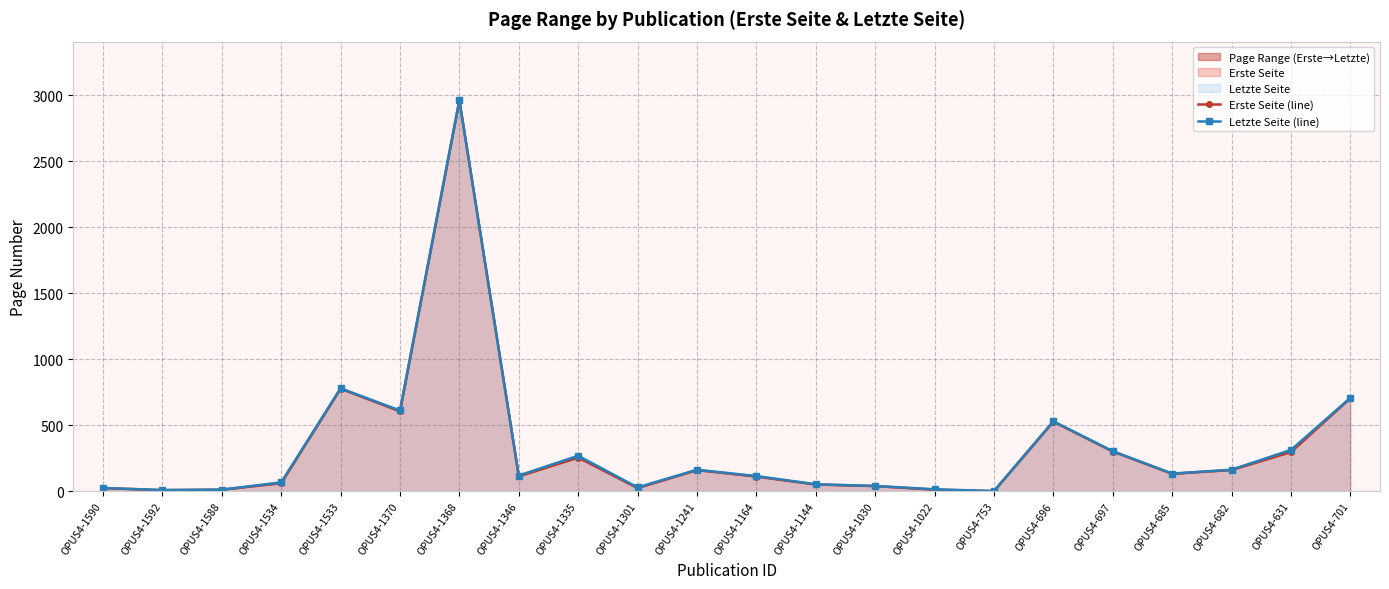

Reading left to right, transcribe all the data shown in this chart.

Erste Seite (line): OPUS4-1590=24	OPUS4-1592=8	OPUS4-1588=12	OPUS4-1534=61	OPUS4-1533=777	OPUS4-1370=605	OPUS4-1368=2962	OPUS4-1346=113	OPUS4-1335=255	OPUS4-1301=24	OPUS4-1241=160	OPUS4-1164=111	OPUS4-1144=51	OPUS4-1030=39	OPUS4-1022=12	OPUS4-753=1	OPUS4-696=527	OPUS4-697=301	OPUS4-685=132	OPUS4-682=161	OPUS4-631=297	OPUS4-701=705
Letzte Seite (line): OPUS4-1590=25	OPUS4-1592=9	OPUS4-1588=12	OPUS4-1534=67	OPUS4-1533=780	OPUS4-1370=612	OPUS4-1368=2963	OPUS4-1346=119	OPUS4-1335=269	OPUS4-1301=29	OPUS4-1241=163	OPUS4-1164=115	OPUS4-1144=53	OPUS4-1030=40	OPUS4-1022=15	OPUS4-753=1	OPUS4-696=530	OPUS4-697=304	OPUS4-685=134	OPUS4-682=163	OPUS4-631=313	OPUS4-701=707